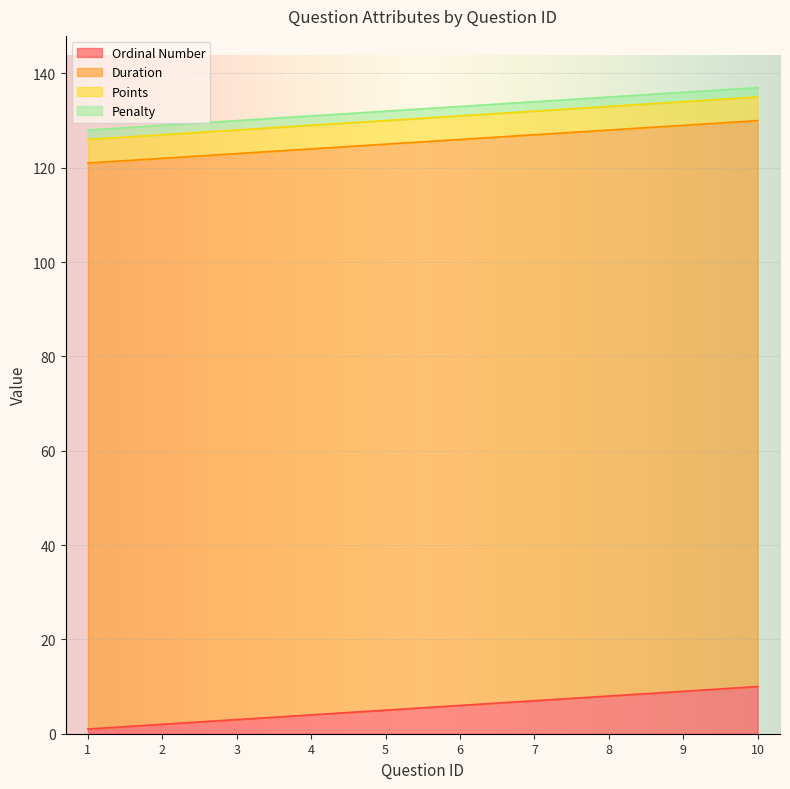

Where is Ordinal Number nearest to the value 5?

5